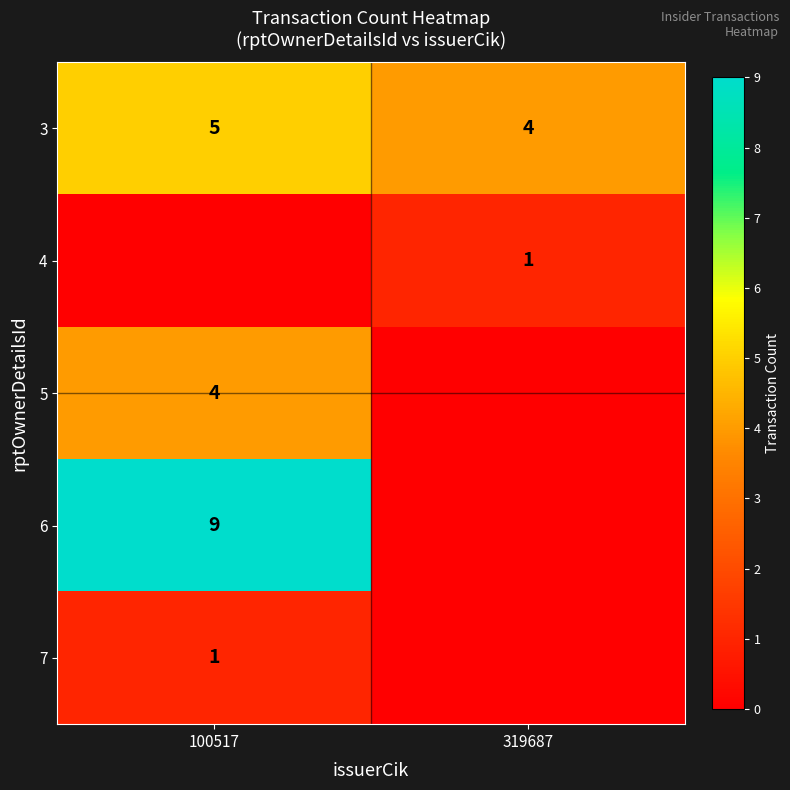

At which category is the sum across all series the highest?

100517